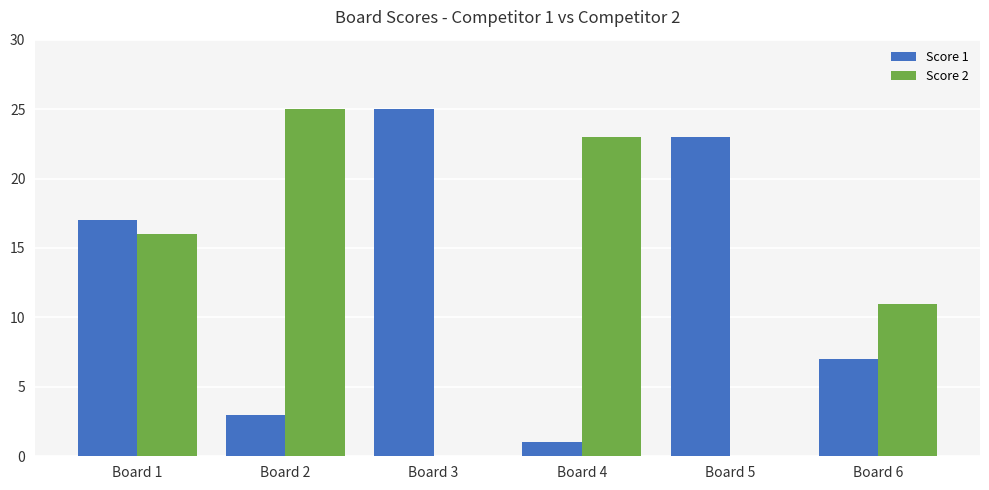

What is the total value across all series at Board 6?

18